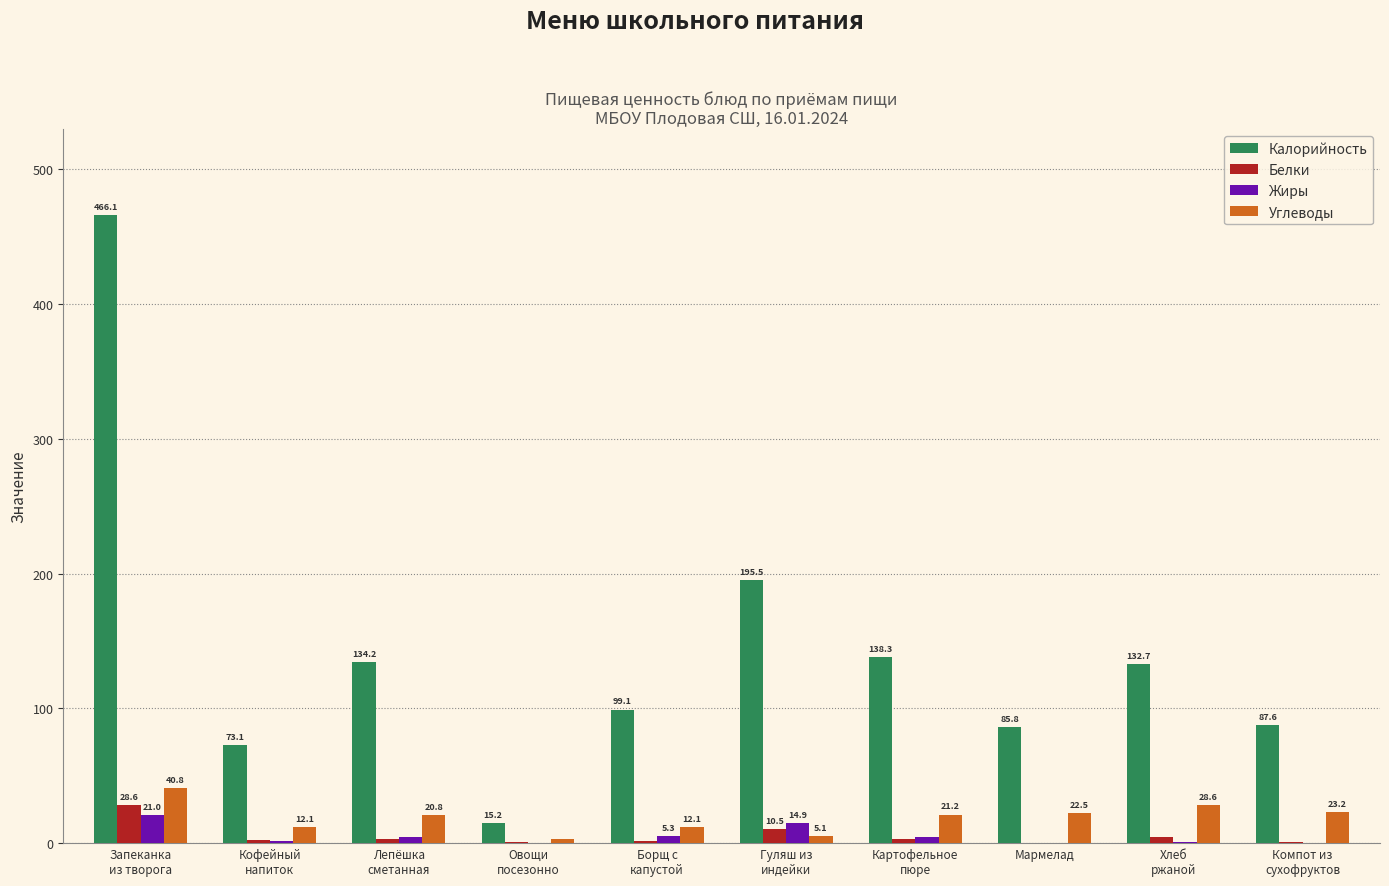

True or false: Жиры has a value of 0.0 at Мармелад.

True